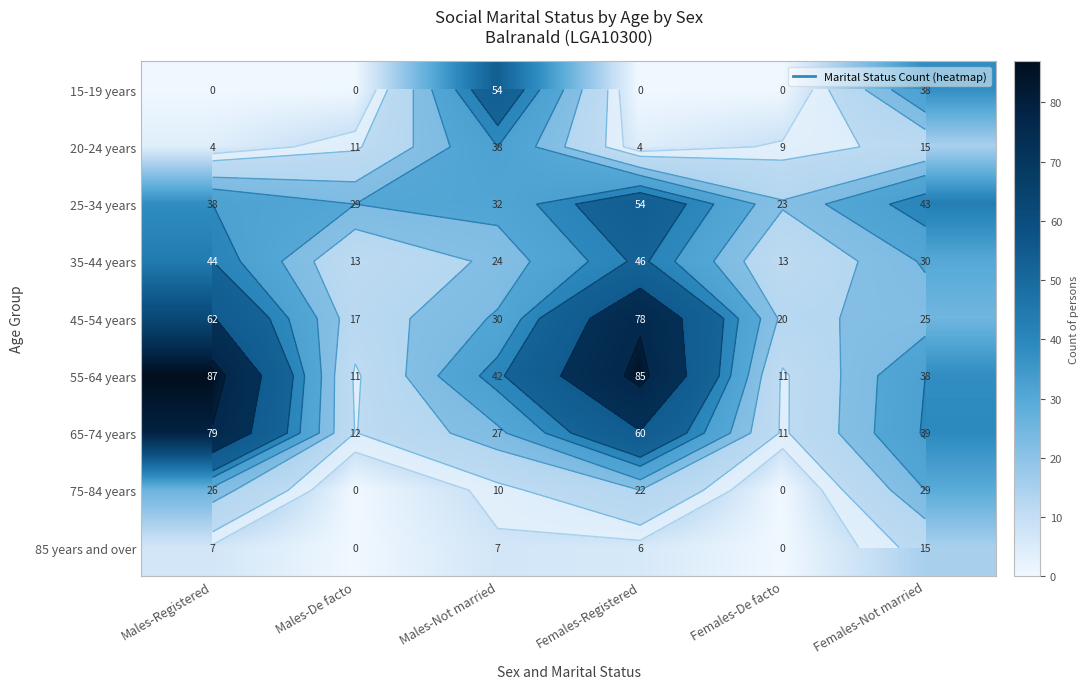

At which category is the sum across all series the highest?

Females-Registered